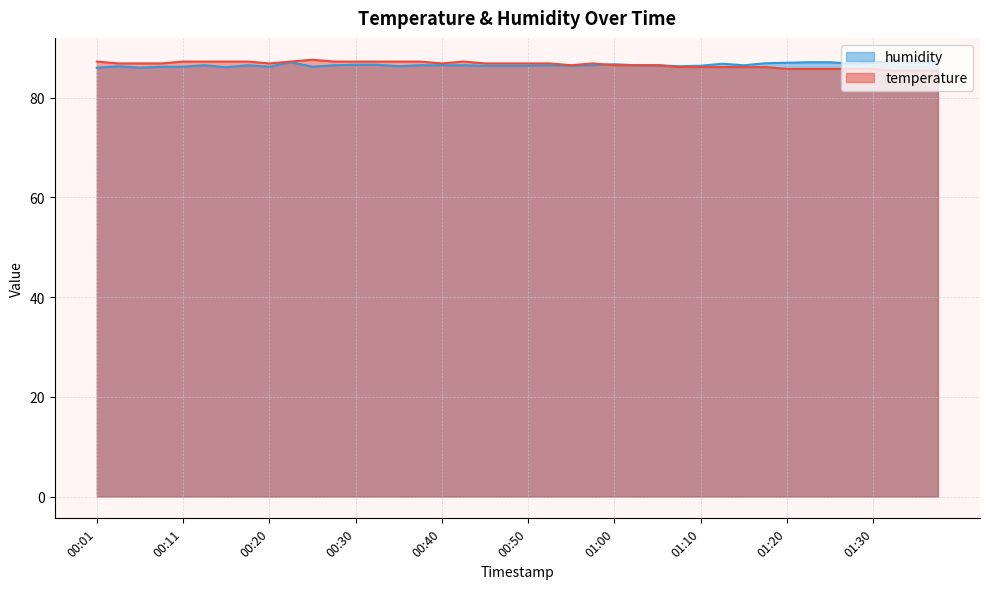

How many values in the humidity series exceed 86?

38